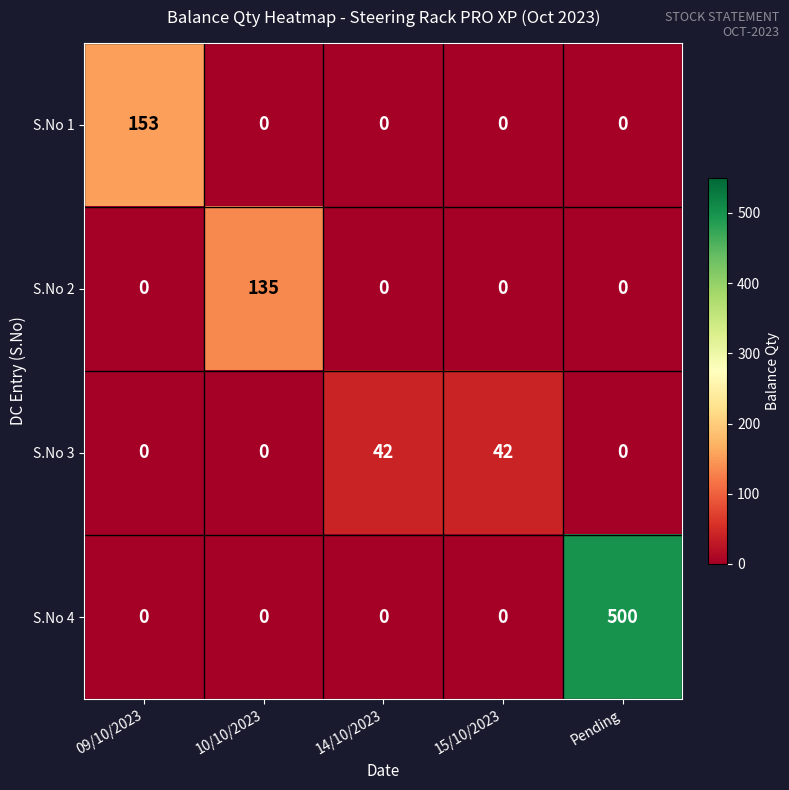

What is the difference between the S.No 3 values at 14/10/2023 and Pending?

42